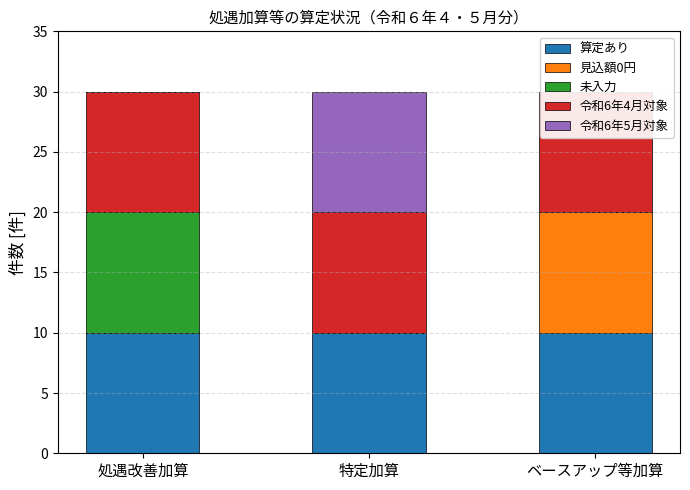

Between 特定加算 and ベースアップ等加算, which is larger?

特定加算